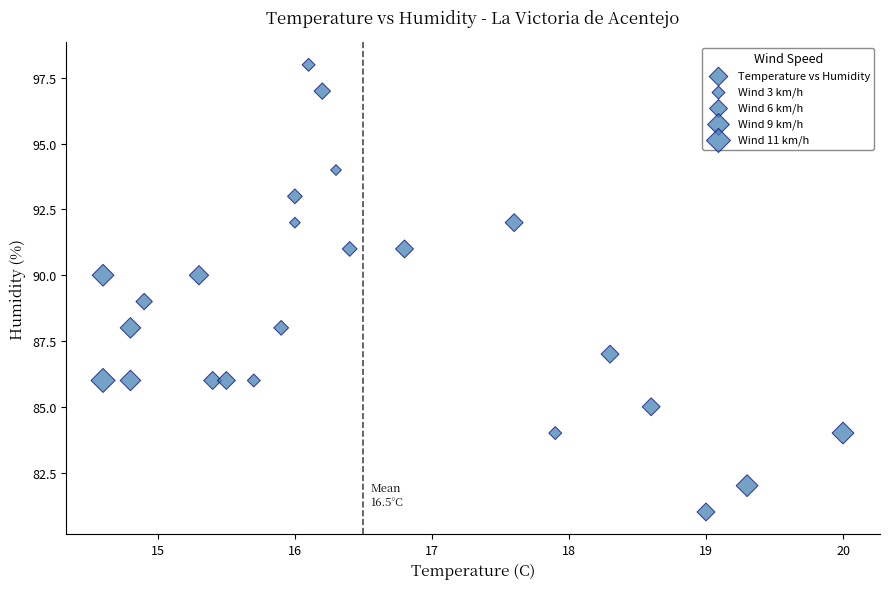

How many data points are displayed?

24